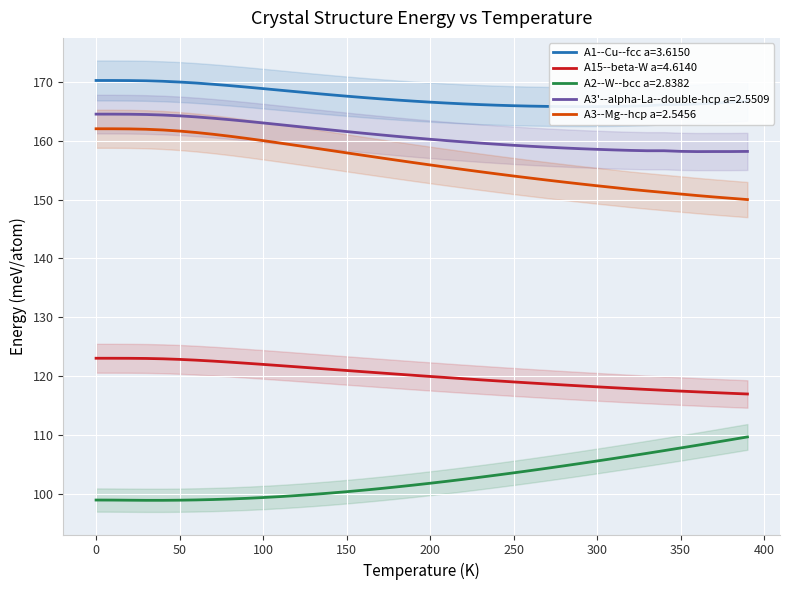

What is the lowest value of the A3--Mg--hcp a=2.5456 series?

150.0